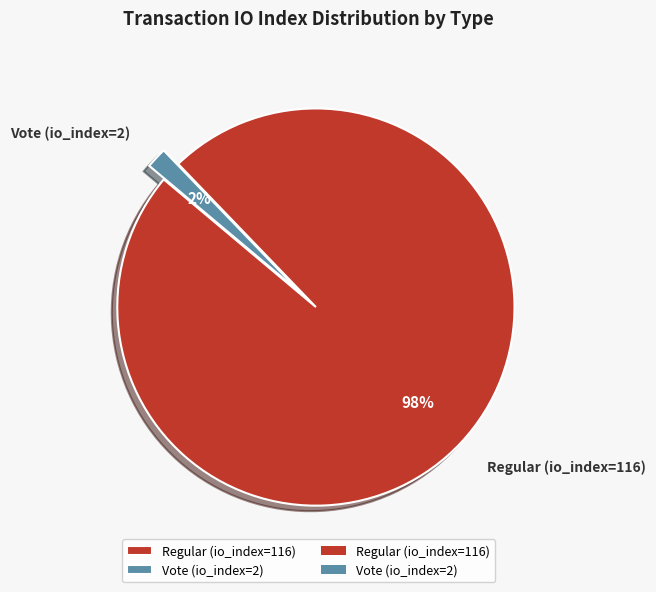

To the nearest percent, what is the combined percentage of Regular (io_index=116) and Vote (io_index=2)?

100%